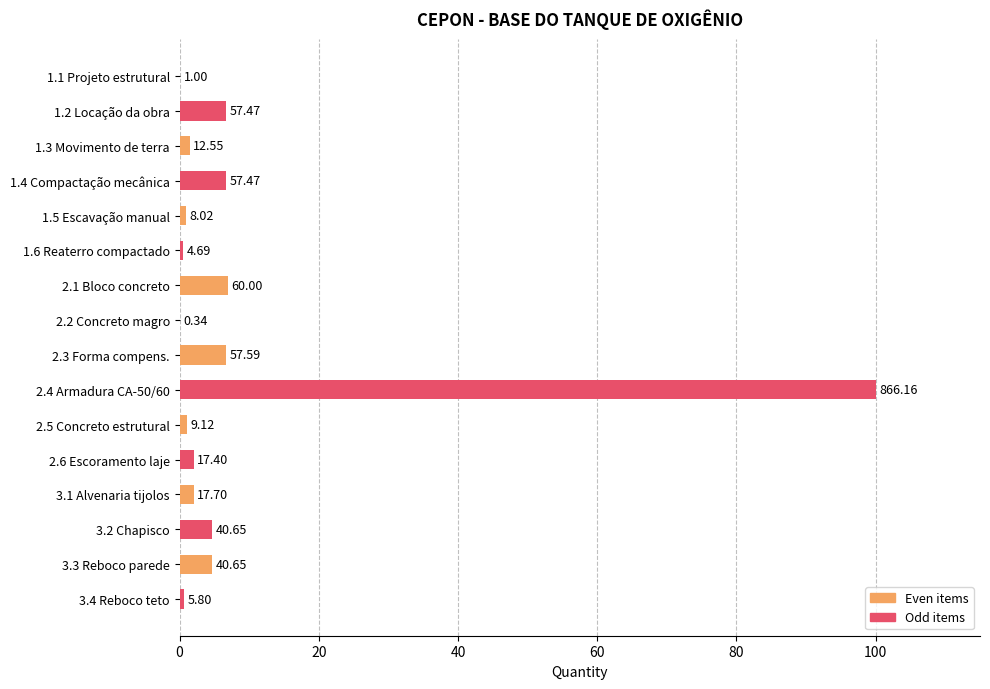

Are the bars horizontal?

Yes